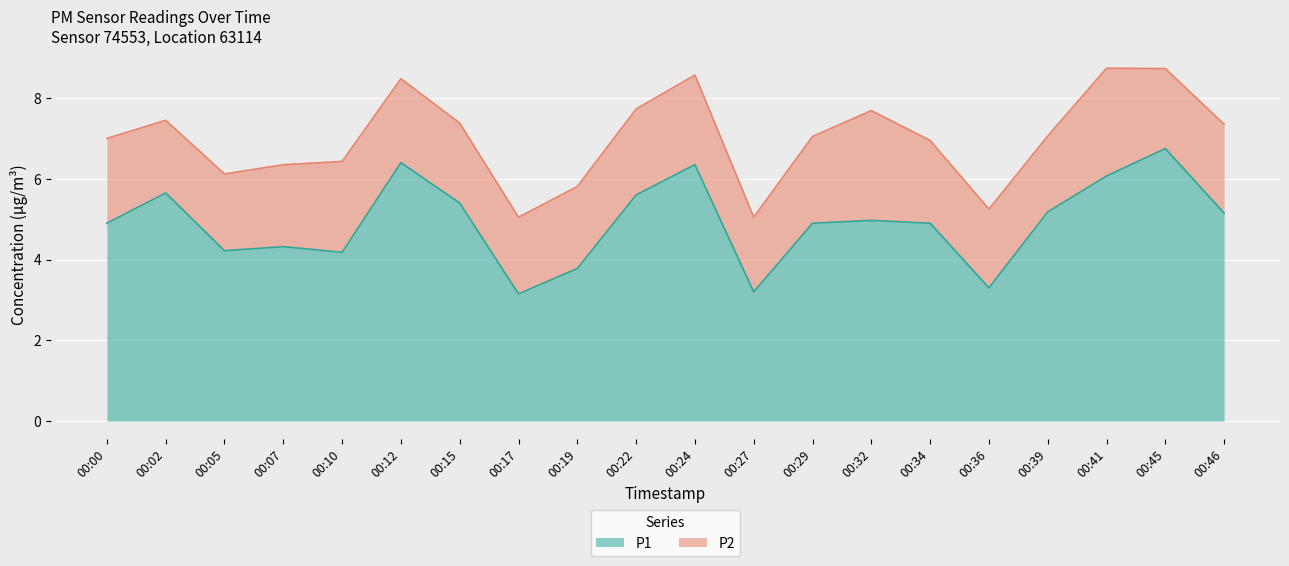

List the labels in order of value, largest first.

00:45, 00:12, 00:24, 00:41, 00:02, 00:22, 00:15, 00:39, 00:46, 00:32, 00:00, 00:29, 00:34, 00:07, 00:05, 00:10, 00:19, 00:36, 00:27, 00:17